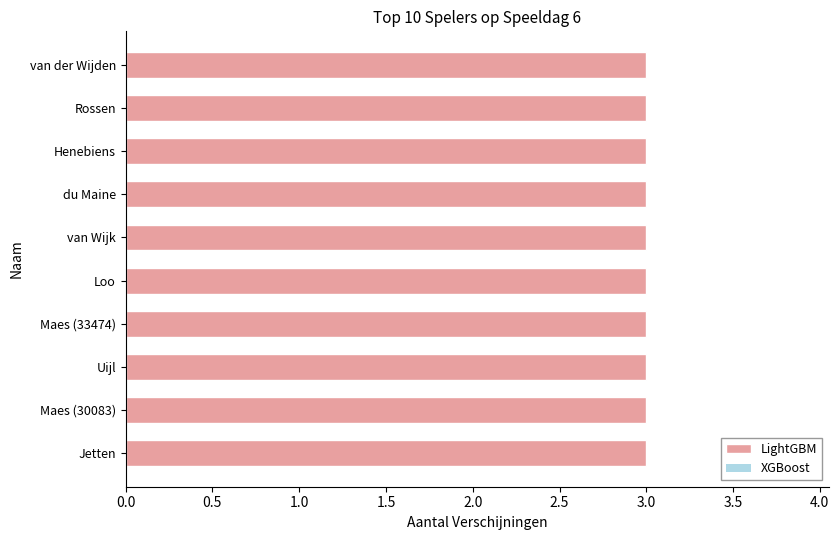

Are the bars grouped side by side (vs. stacked)?

No